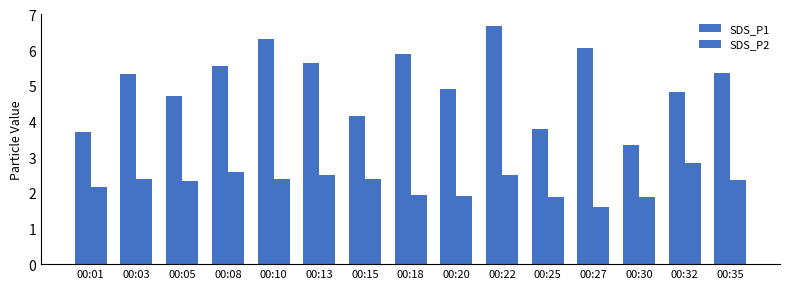

Which series has the largest total across all categories?

SDS_P1